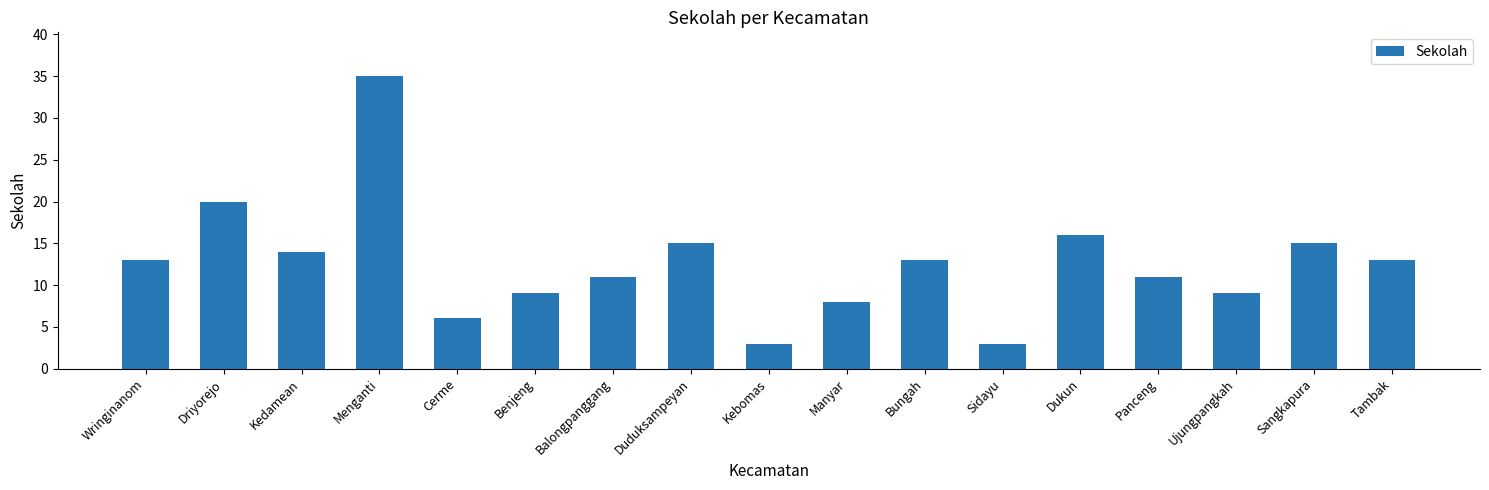

What is the sum of the values at Bungah and Duduksampeyan?

28